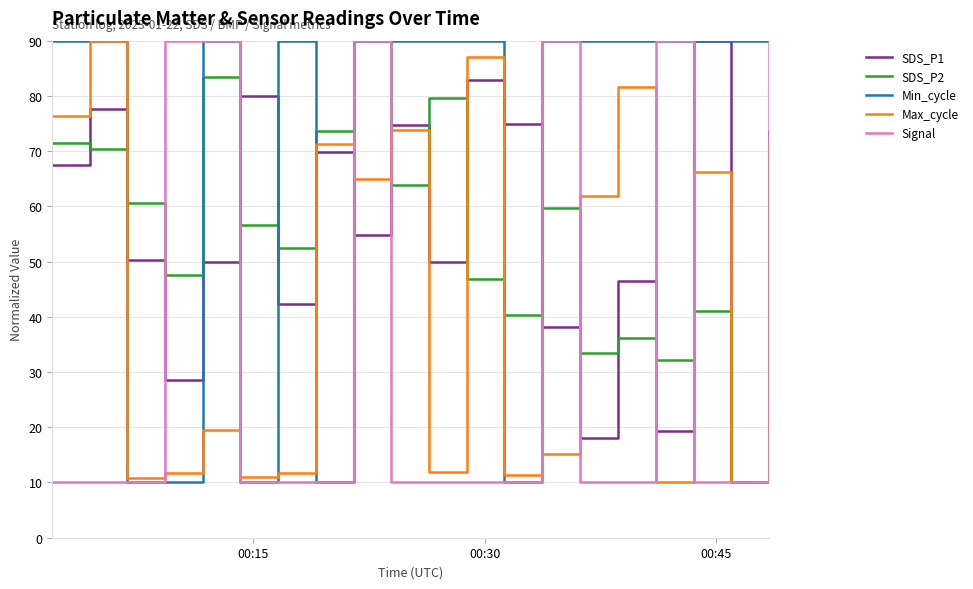

What is the greatest value displayed?

90.0